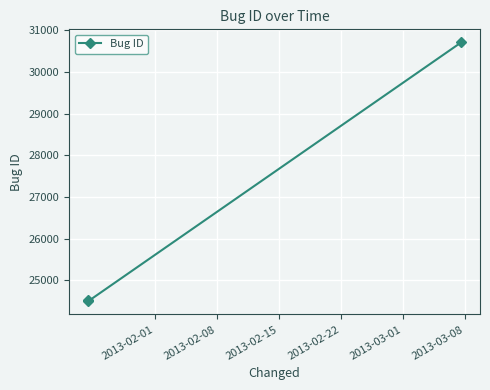

What is the value of the 3rd point from the left?

30713